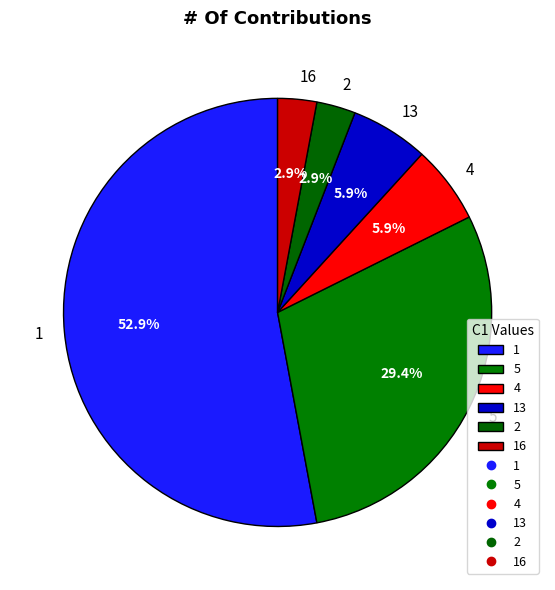

To the nearest percent, what is the difference between the largest and smallest slice percentages?

50%